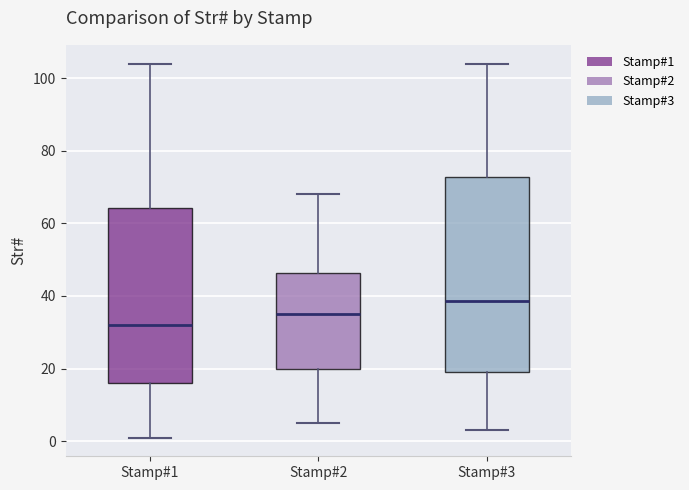

Which box is the tallest, from its lower edge to its upper edge?

Stamp#3